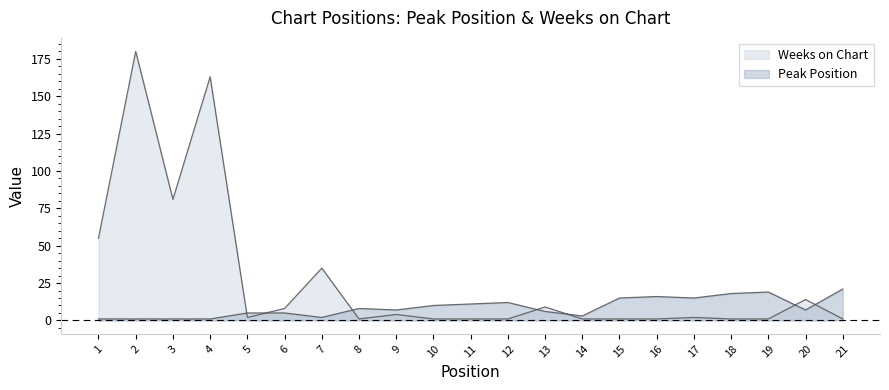

Which series ends up on top after the final intersection of Weeks on Chart and Peak Position?

Peak Position